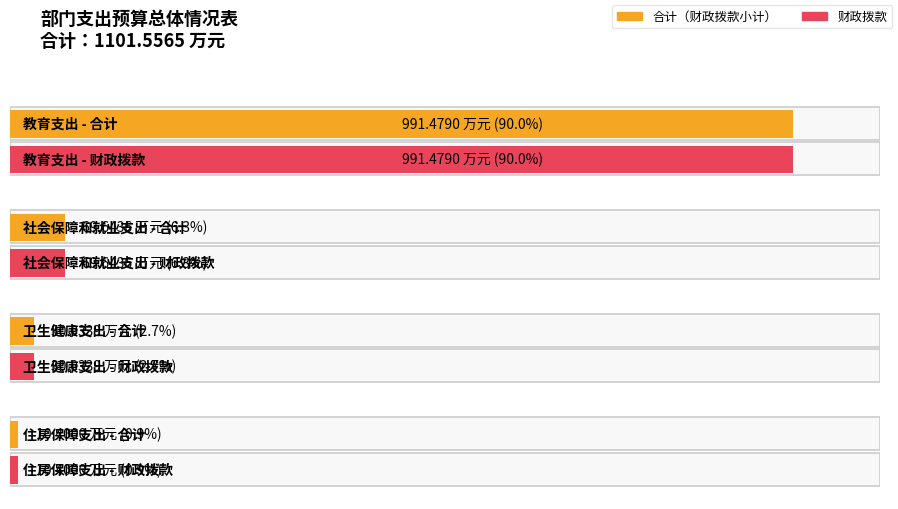

The 财政拨款 series shows 69.6 at 社会保障和就业支出. True or false?

True